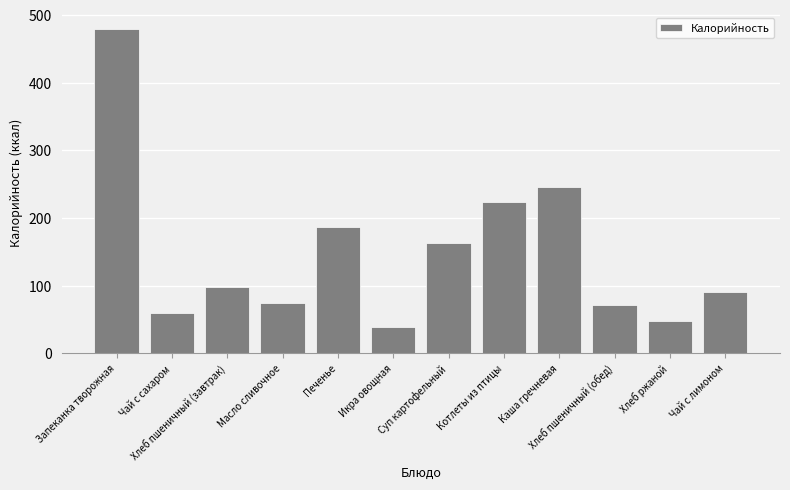

What is the minimum value shown in the chart?

39.6